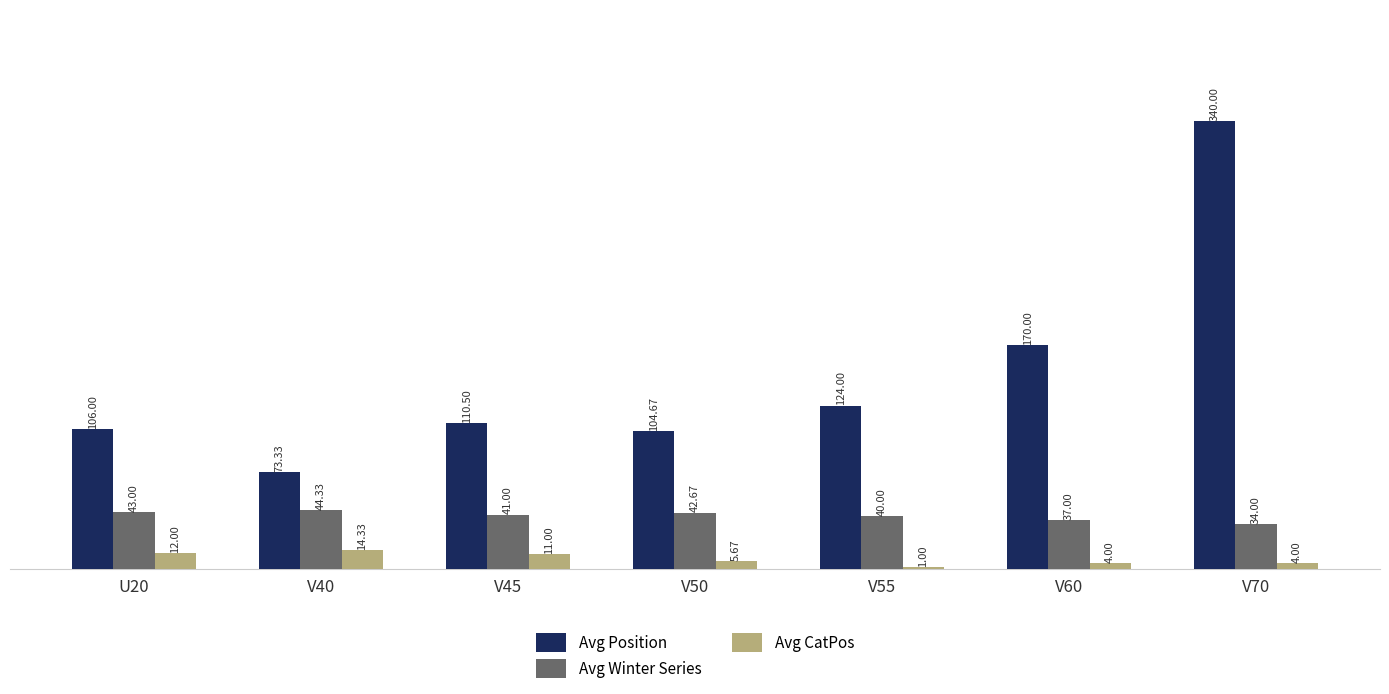

What is the sum of the Avg Position values at U20 and V60?

276.0